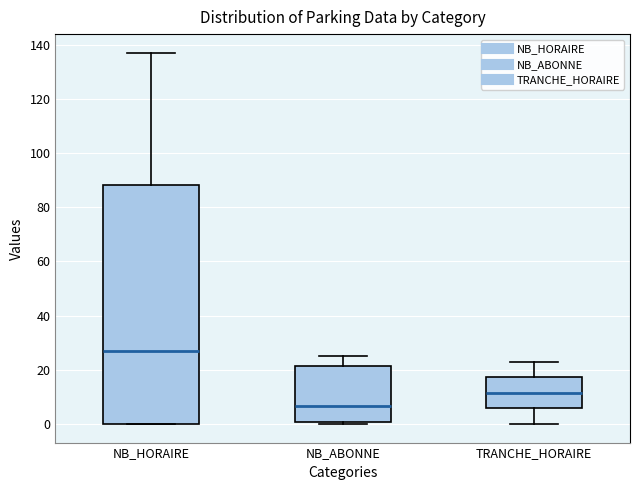

Where does the median line of the box for TRANCHE_HORAIRE sit on the y-axis? The values are not printed on the chart, so give them approximately, as read against the axis.

12